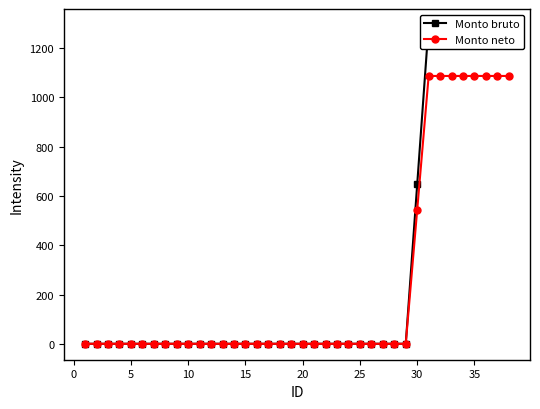

What are all the series names shown in the legend?

Monto bruto, Monto neto